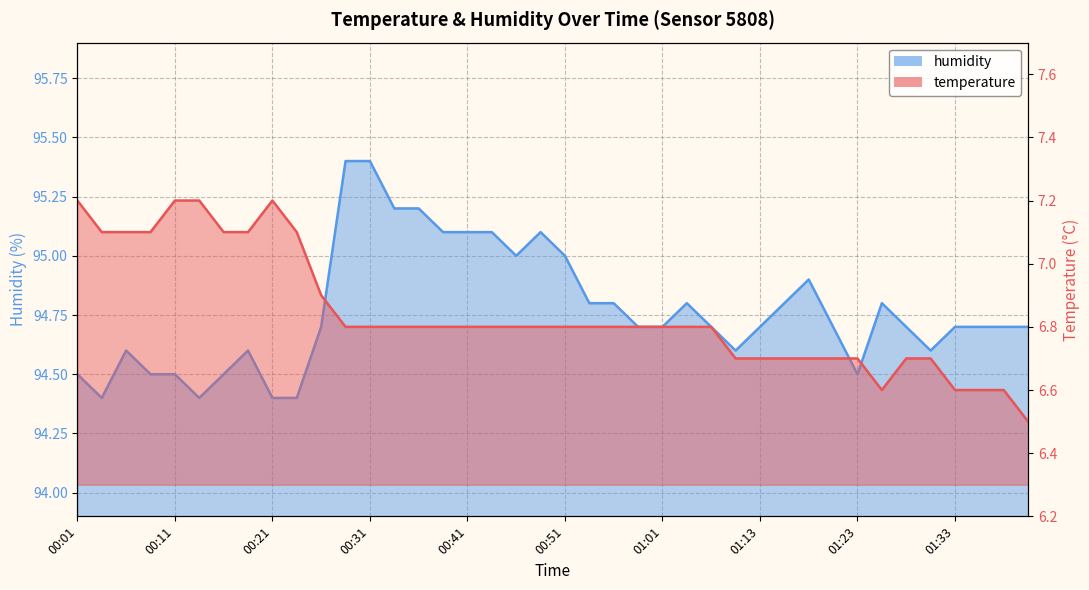

True or false: humidity and temperature intersect in this chart.

False